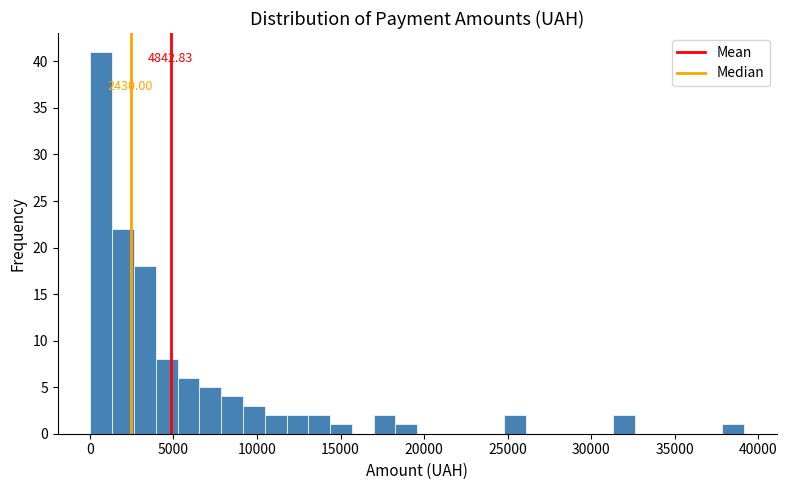

Around what value on the x-axis is the tallest bar? Give the approximate position of its centre, as read against the axis.

500